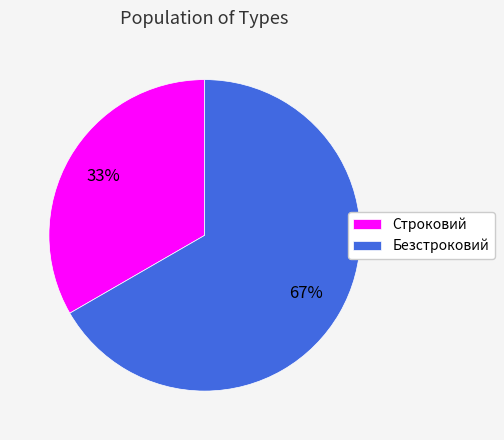

Which category has the biggest portion of the pie?

Безстроковий